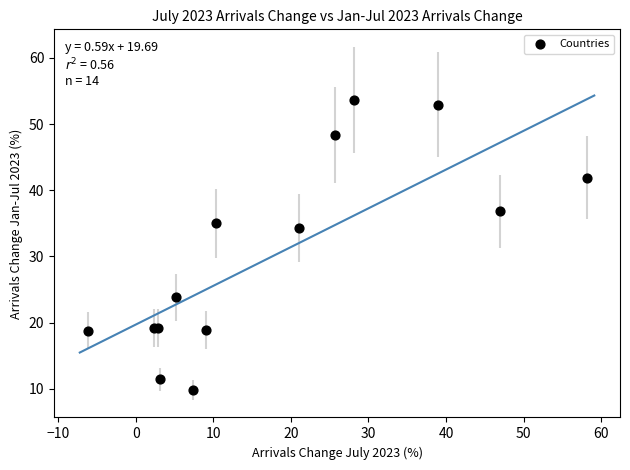

What Y value in the scatter plot is closest to 31?

34.3